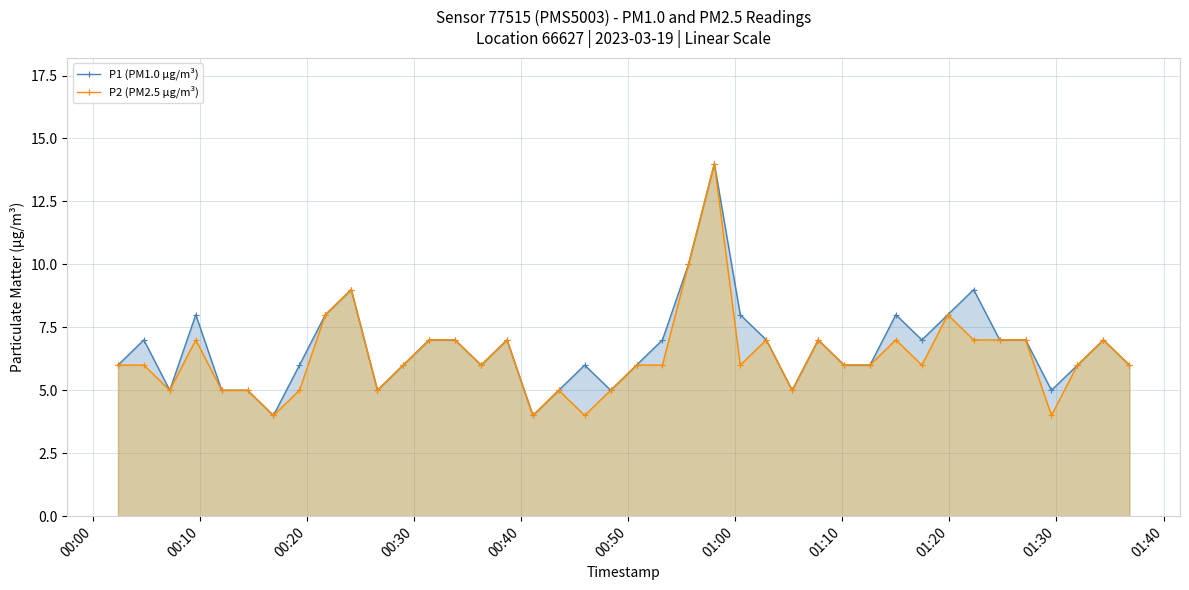

How many interior local peaks does the P1 (PM1.0 µg/m³) series have?

10